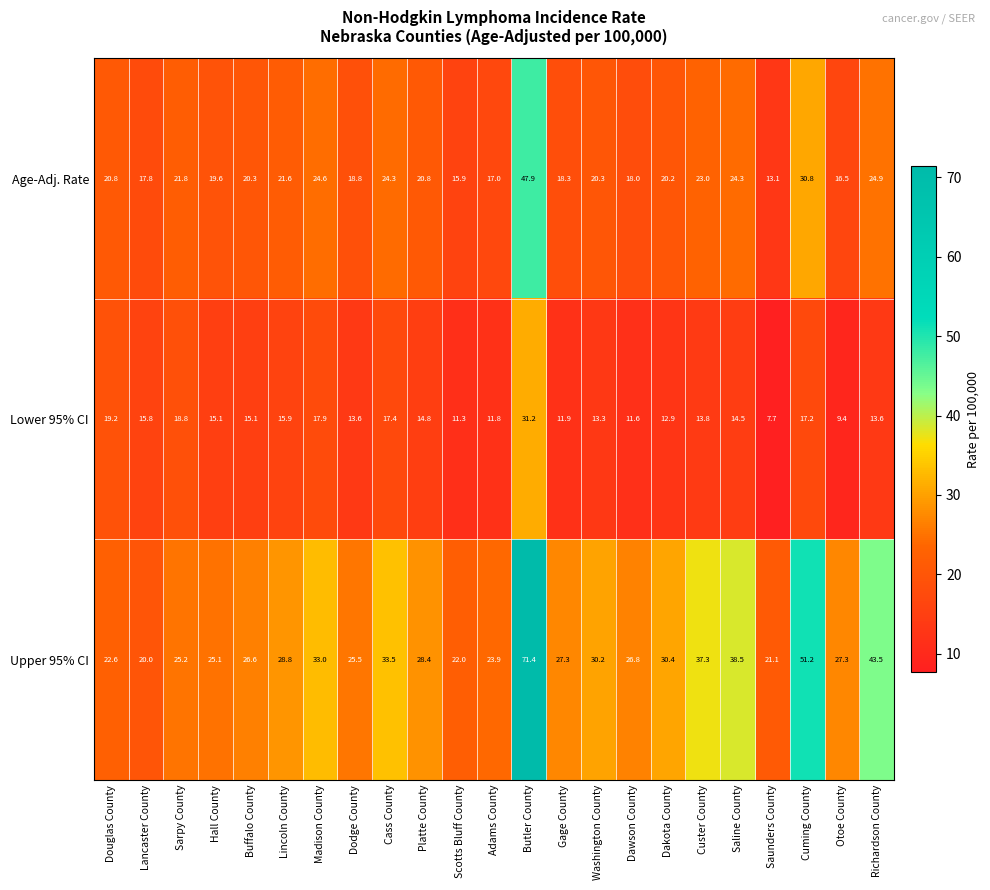

Between Scotts Bluff County and Butler County, which series saw the biggest shift?

Upper 95% CI